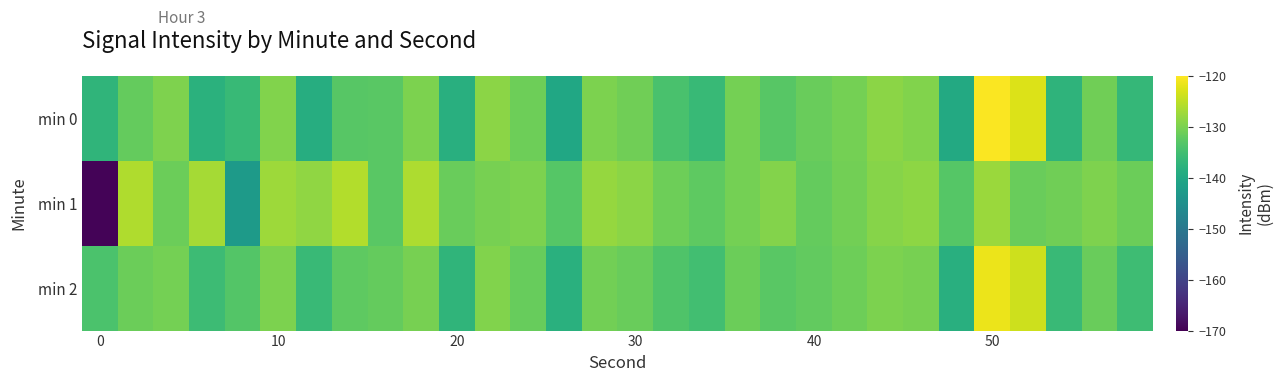

Count the number of categories in the chart.

30